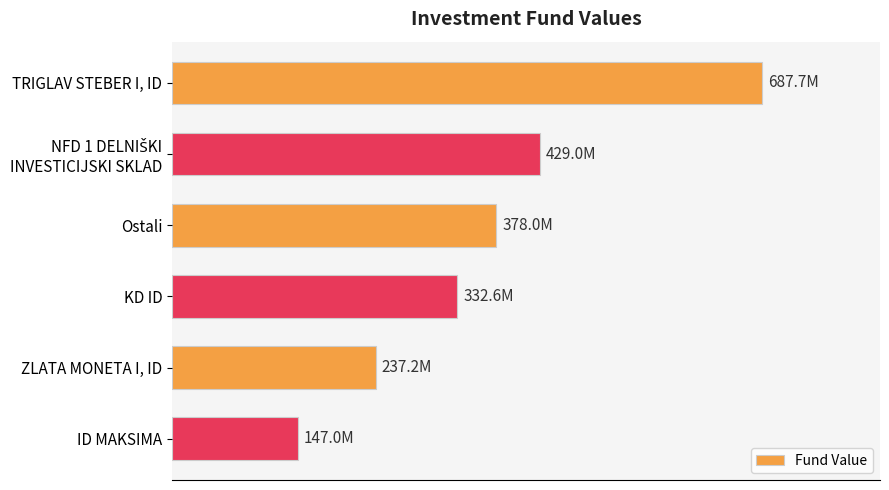

Rank the categories by value from lowest to highest.

ID MAKSIMA, ZLATA MONETA I, ID, KD ID, Ostali, NFD 1 DELNIŠKI INVESTICIJSKI SKLAD, TRIGLAV STEBER I, ID